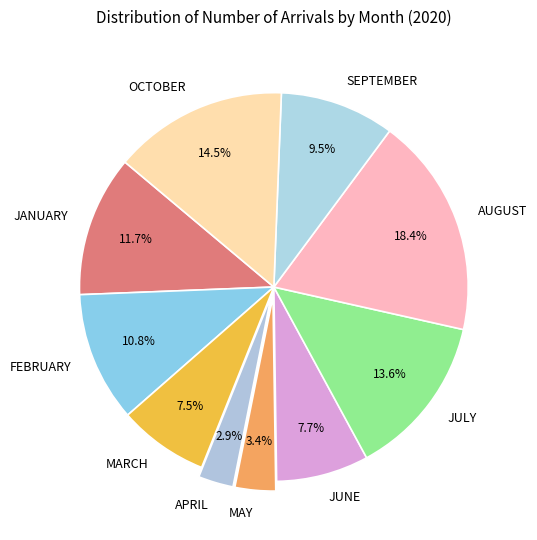

Count the number of slices in the pie.

10